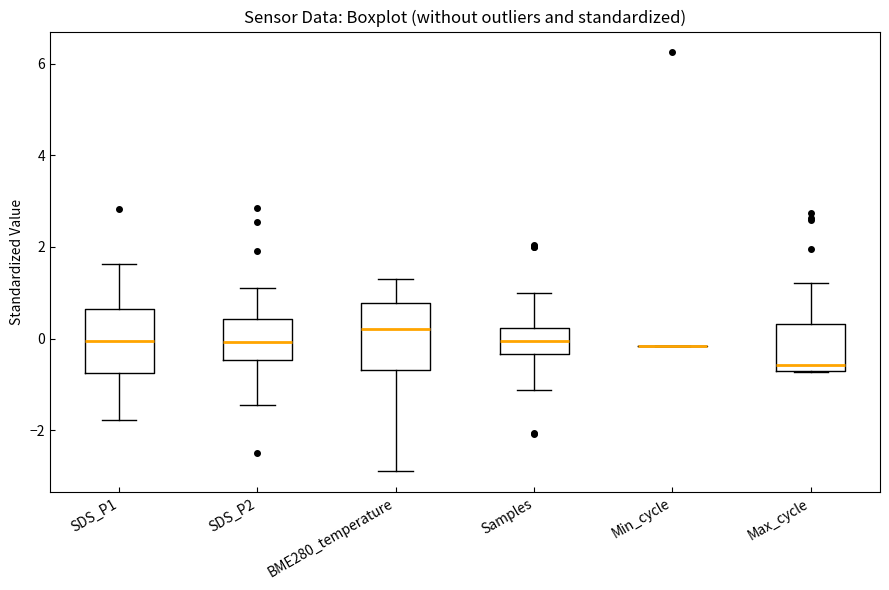

Reading left to right, transcribe this box plot: for each box, give where its median line is, the range the box spans, and where its two whiskers end, as read against the y-axis. The values are not printed on the chart, so give them approximately, as read against the axis.

SDS_P1: median 0.0, box -0.8 to 0.6, whiskers -1.8 to 1.6
SDS_P2: median 0.0, box -0.4 to 0.4, whiskers -1.4 to 1.0
BME280_temperature: median 0.2, box -0.6 to 0.8, whiskers -2.8 to 1.4
Samples: median 0.0, box -0.4 to 0.2, whiskers -1.2 to 1.0
Min_cycle: box collapsed to a line at -0.2, whiskers -0.2 to -0.2
Max_cycle: median -0.6 (just above the box's lower edge), box -0.6 to 0.4, whiskers -0.8 to 1.2